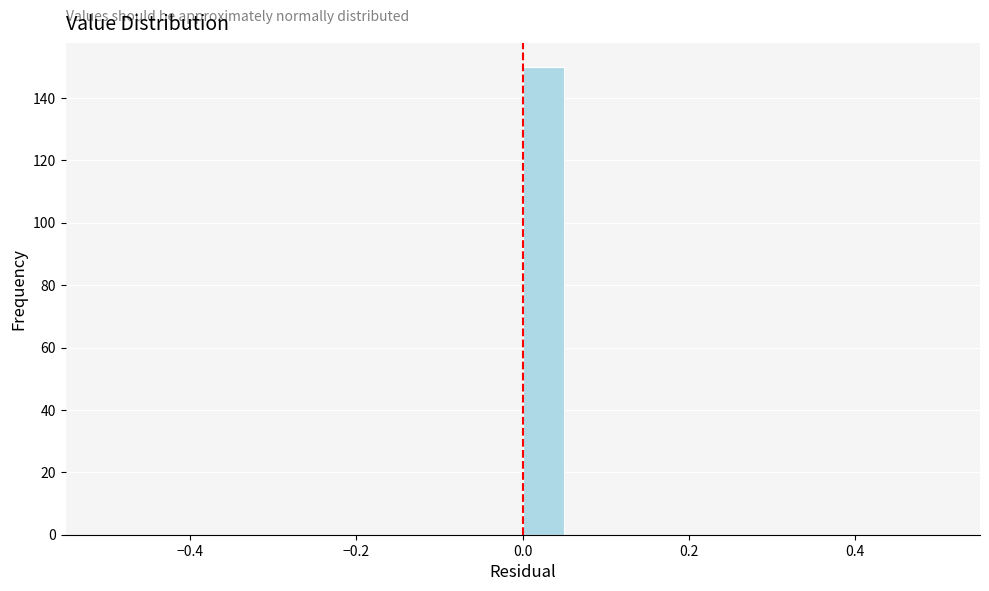

Read against the x-axis, roughly where is the centre of the tallest bar?

0.02